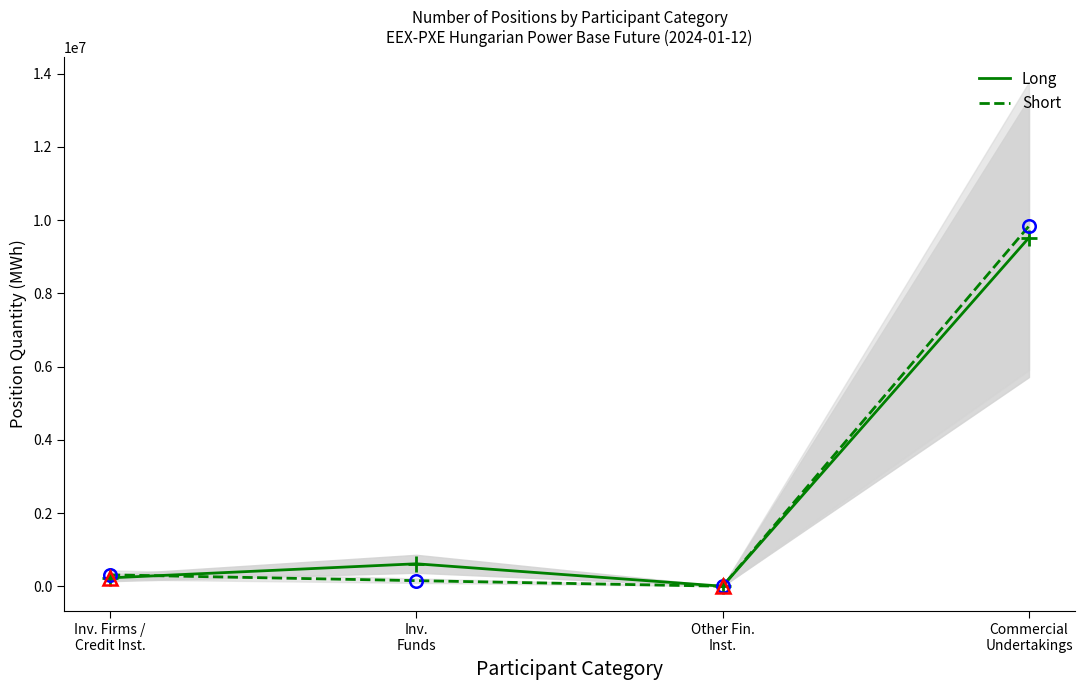

Rank the series by their maximum value, from lowest to highest.

Long, Short